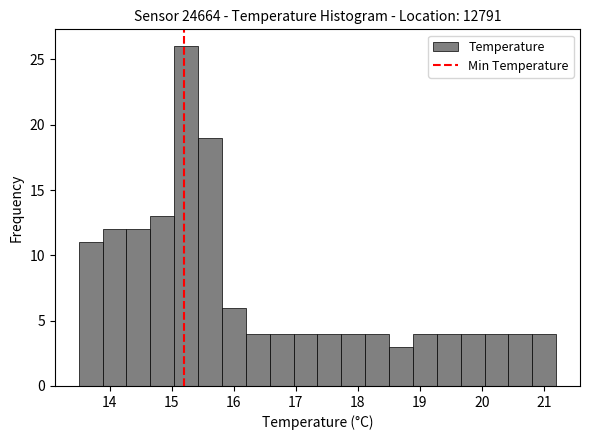

Read against the x-axis, roughly where is the centre of the tallest bar?

15.2